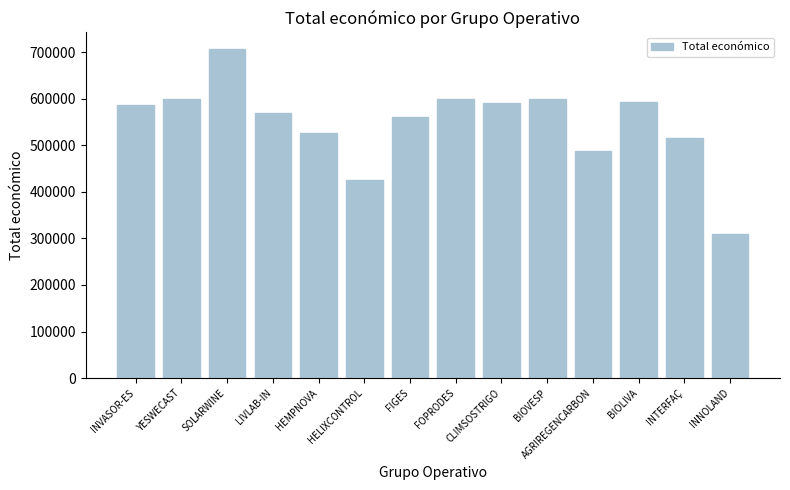

What is the greatest value displayed?

706697